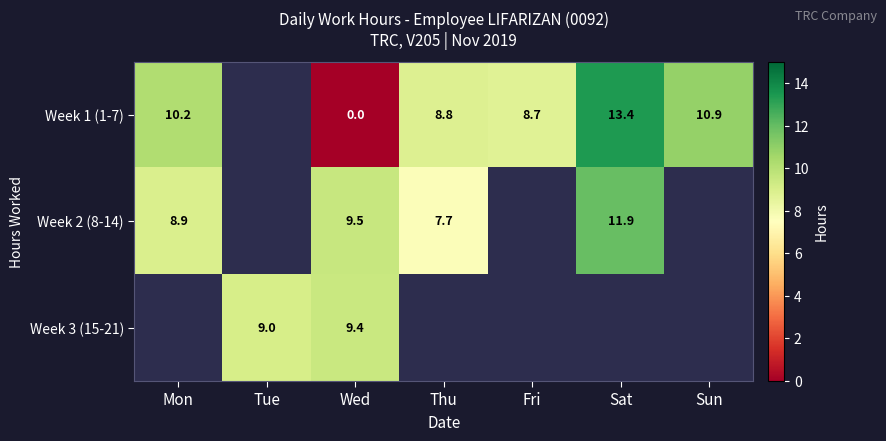

Is the value of Week 2 (8-14) at Thu greater than the value of Week 1 (1-7) at Sun?

No